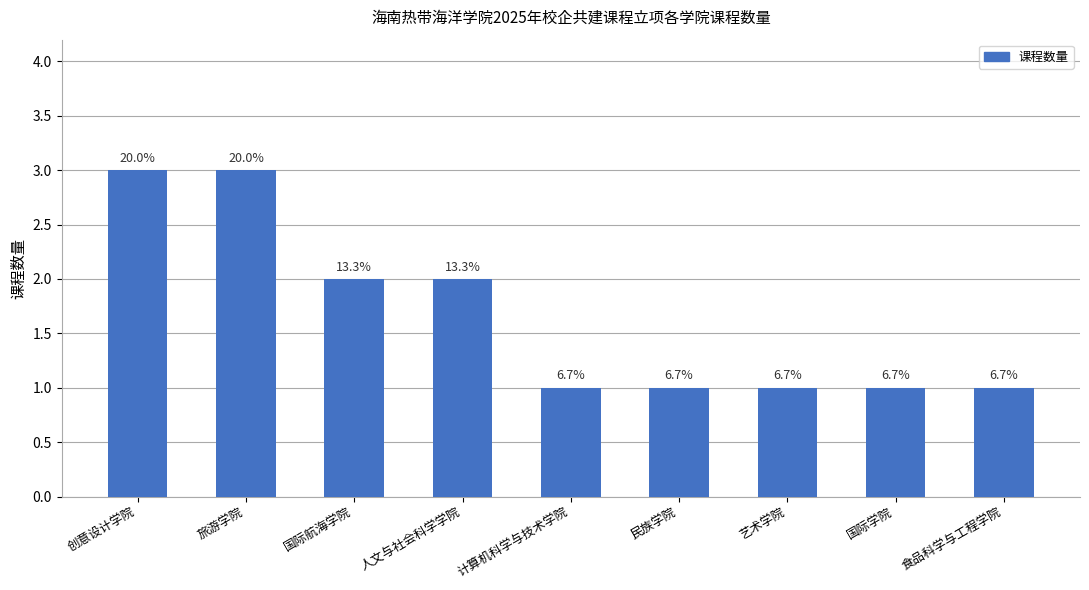

At which category does the chart reach its minimum across all series?

计算机科学与技术学院